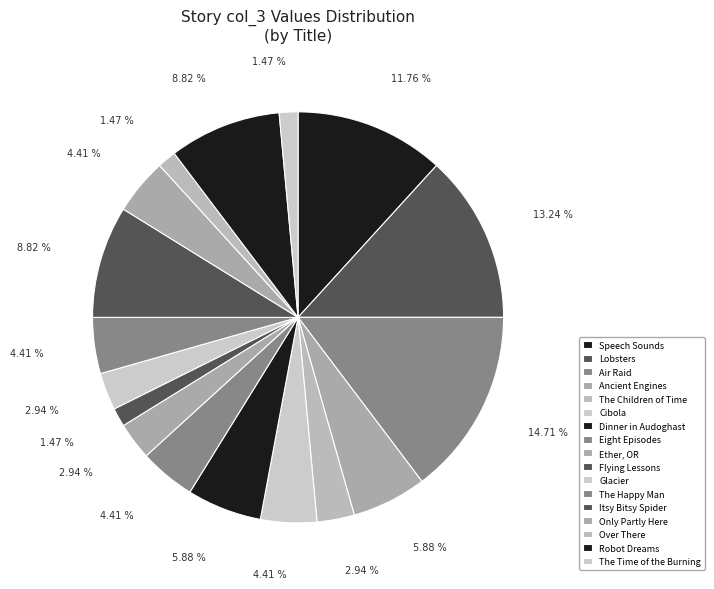

What is the change in value from Lobsters to Ancient Engines?

-5